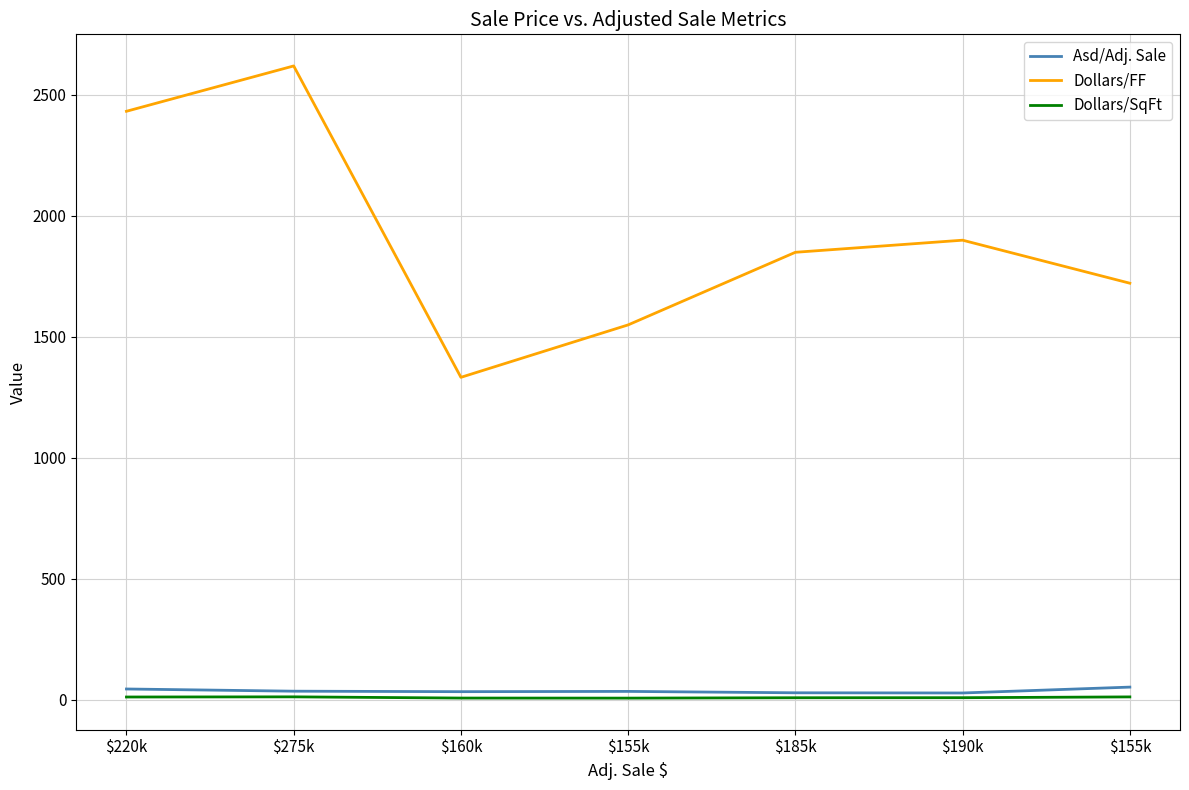

Read the Asd/Adj. Sale value at $275k.

36.4